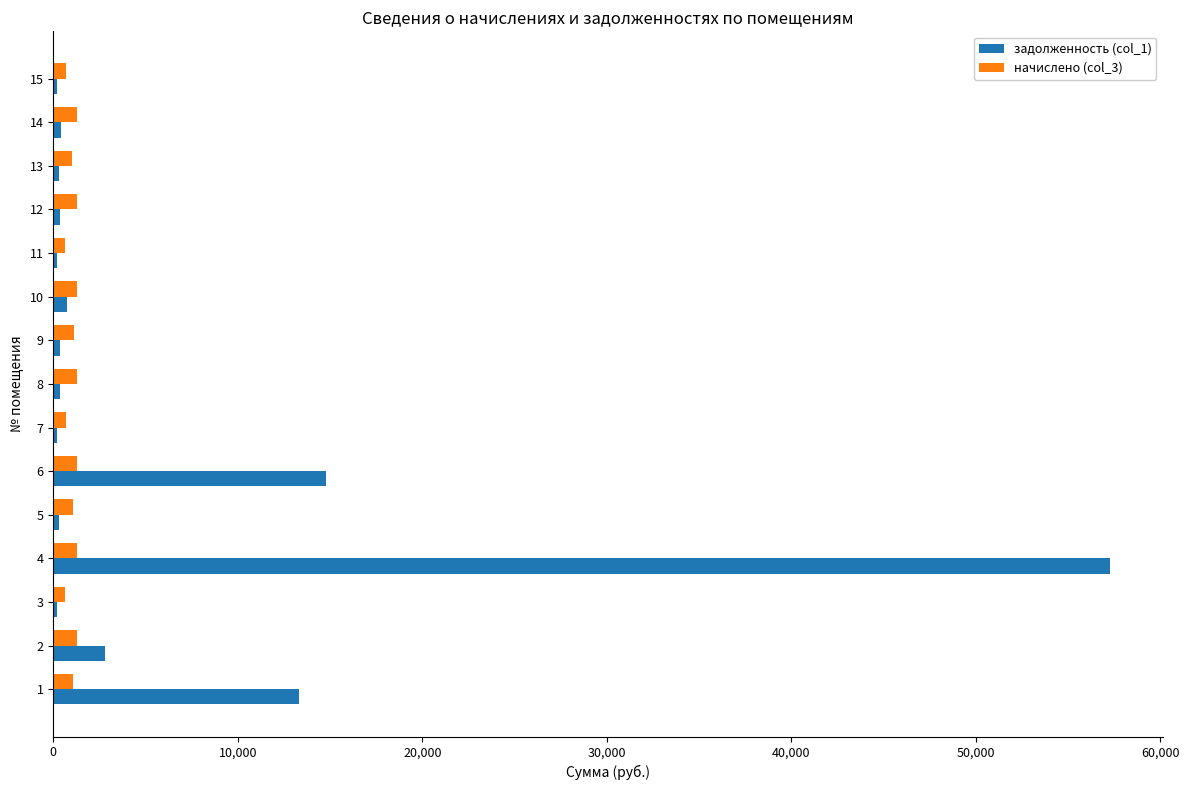

What is the spread (max minus min) of values at 11?

457.4